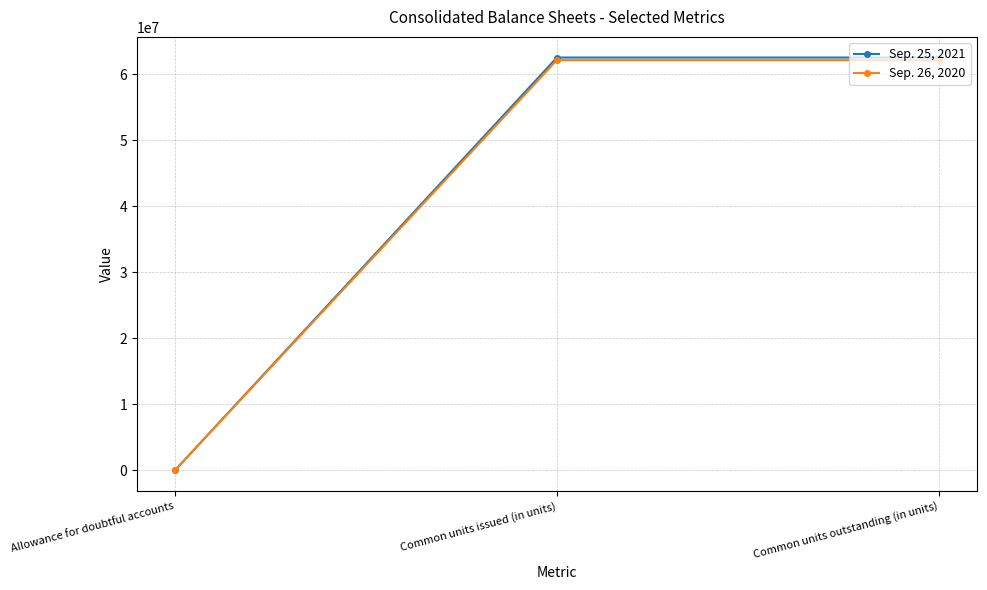

What is the highest value of the Sep. 26, 2020 series?

62146000